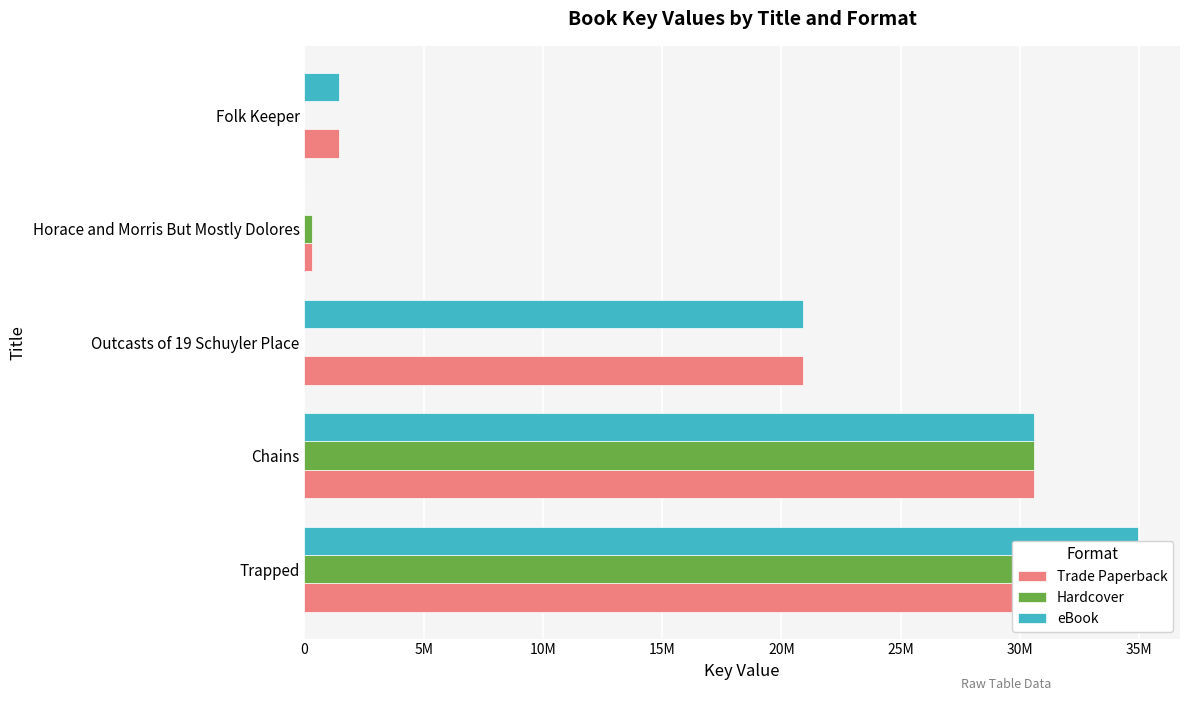

Which series has the widest spread of values?

Hardcover